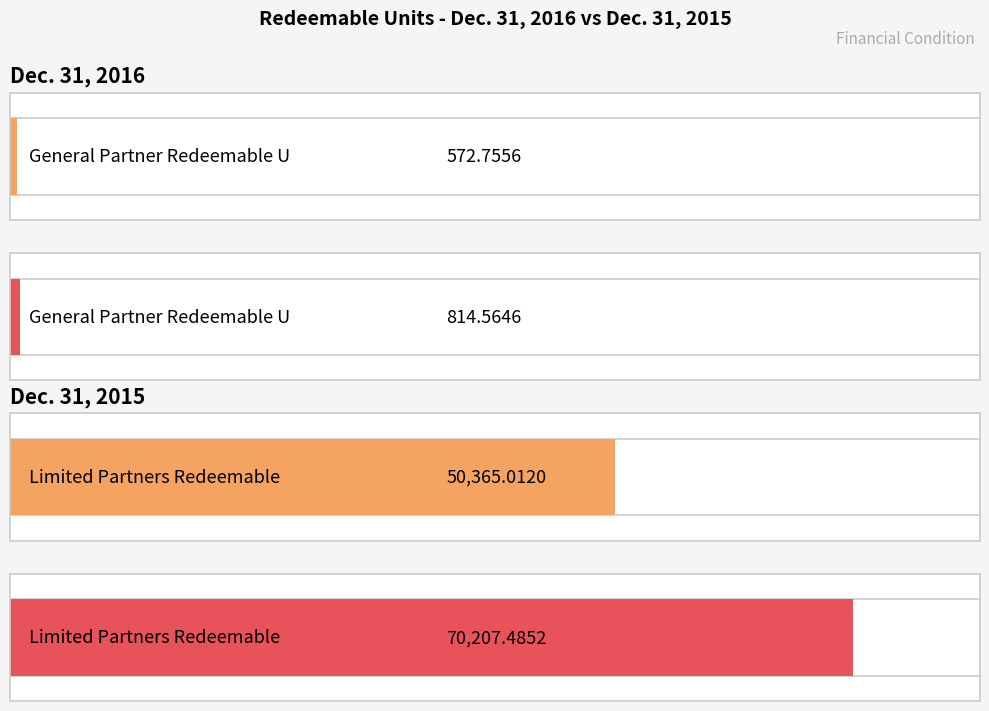

Where is Dec. 31, 2016 nearest to the value 25468?

General Partner Redeemable Units